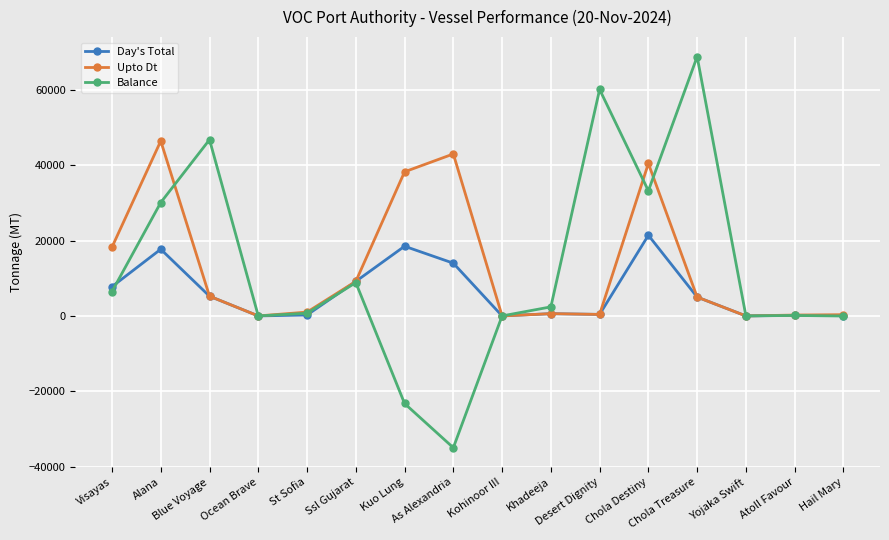

Which series changed the most between Chola Destiny and Yojaka Swift?

Upto Dt